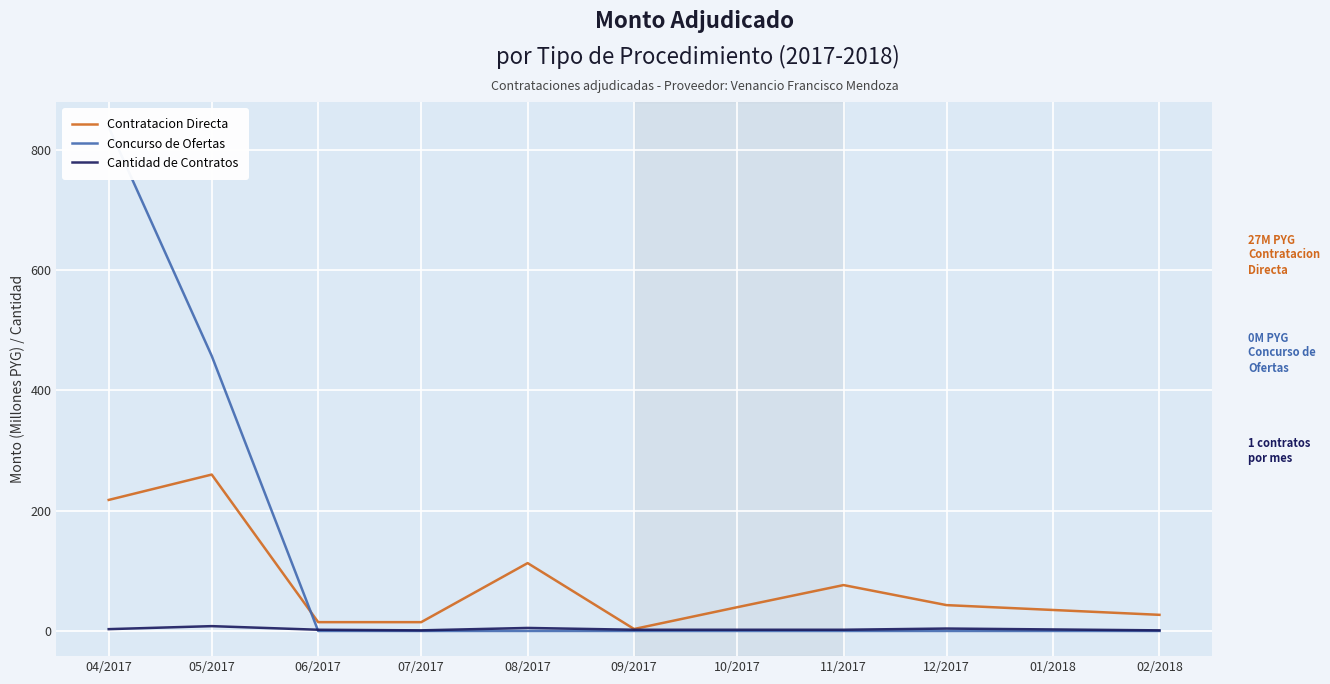

How many intersections are there between Cantidad de Contratos and Concurso de Ofertas?

1